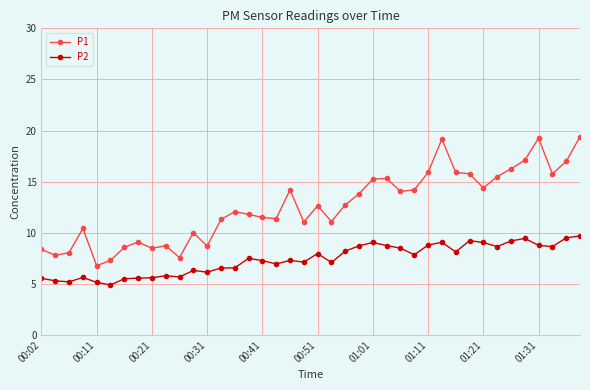

Which series has the largest total across all categories?

P1